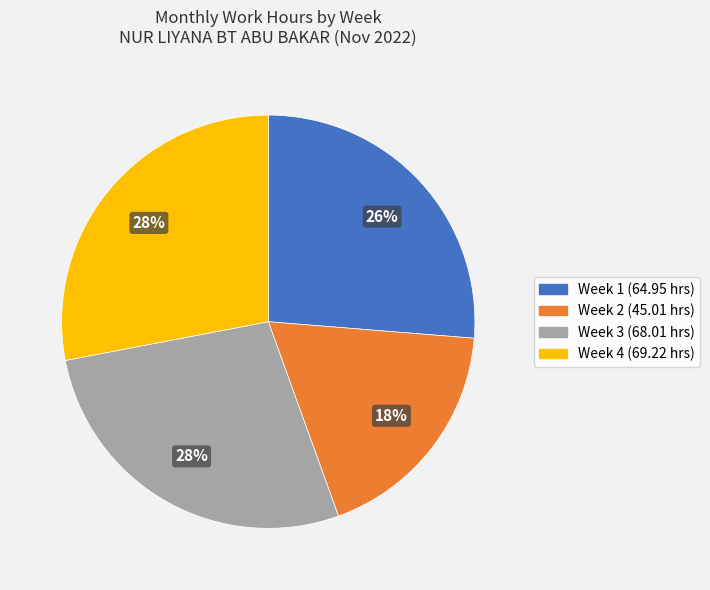

To the nearest percent, what is the difference between the largest and smallest slice percentages?

10%